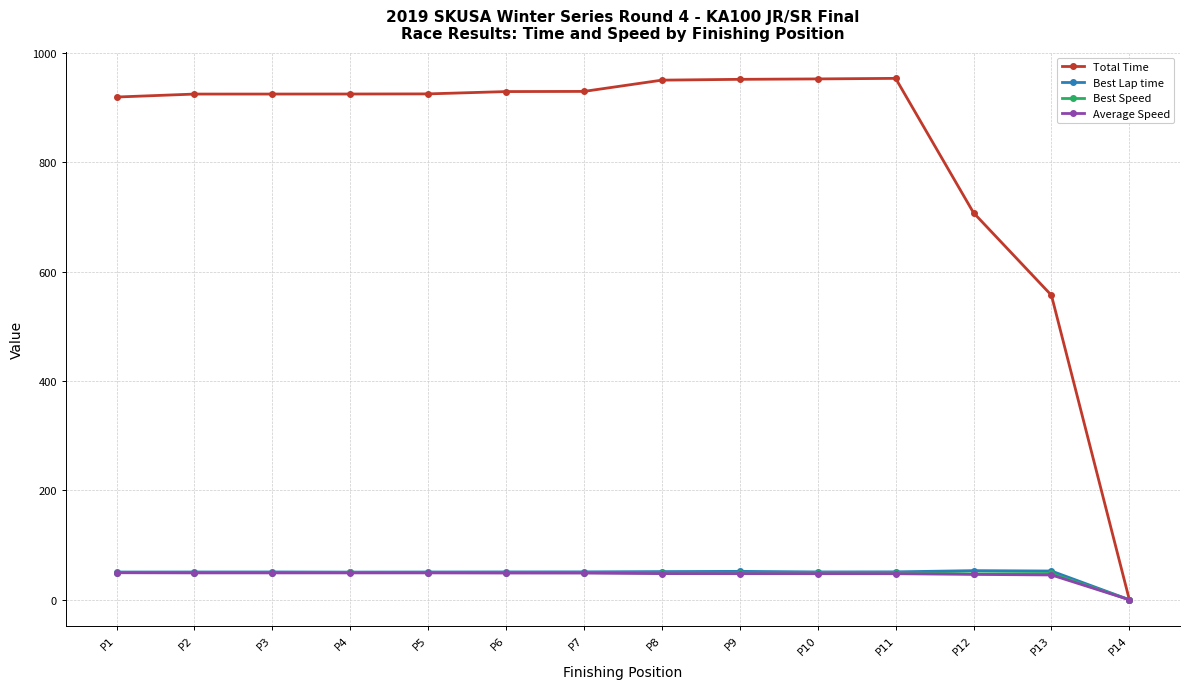

What is the average value of the Total Time series?

824.7